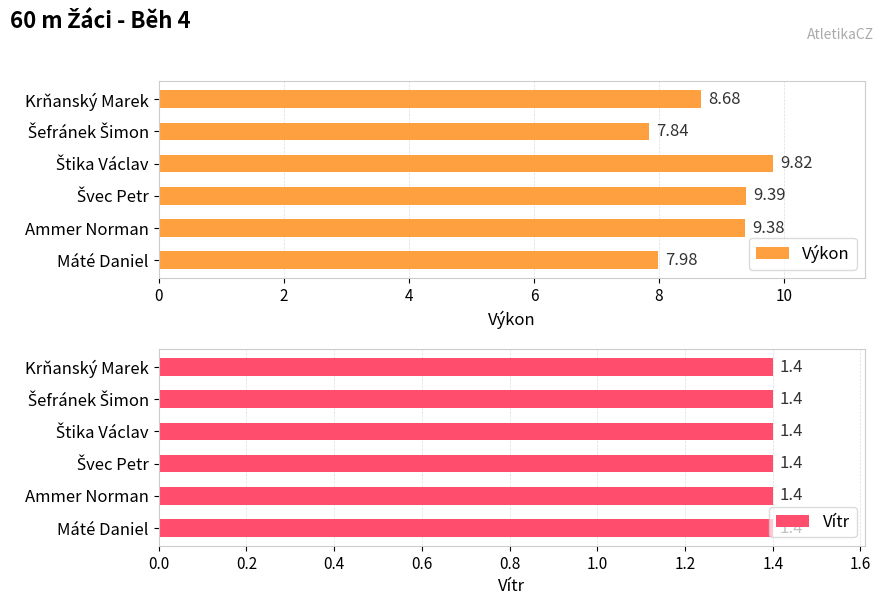

What is the sum of all Výkon values?

53.1